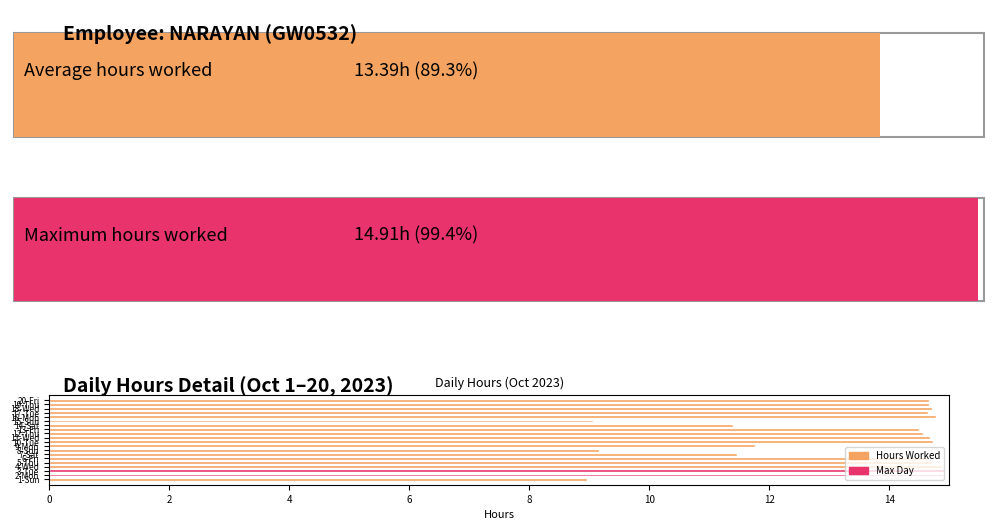

What is the sum of all values?

267.9